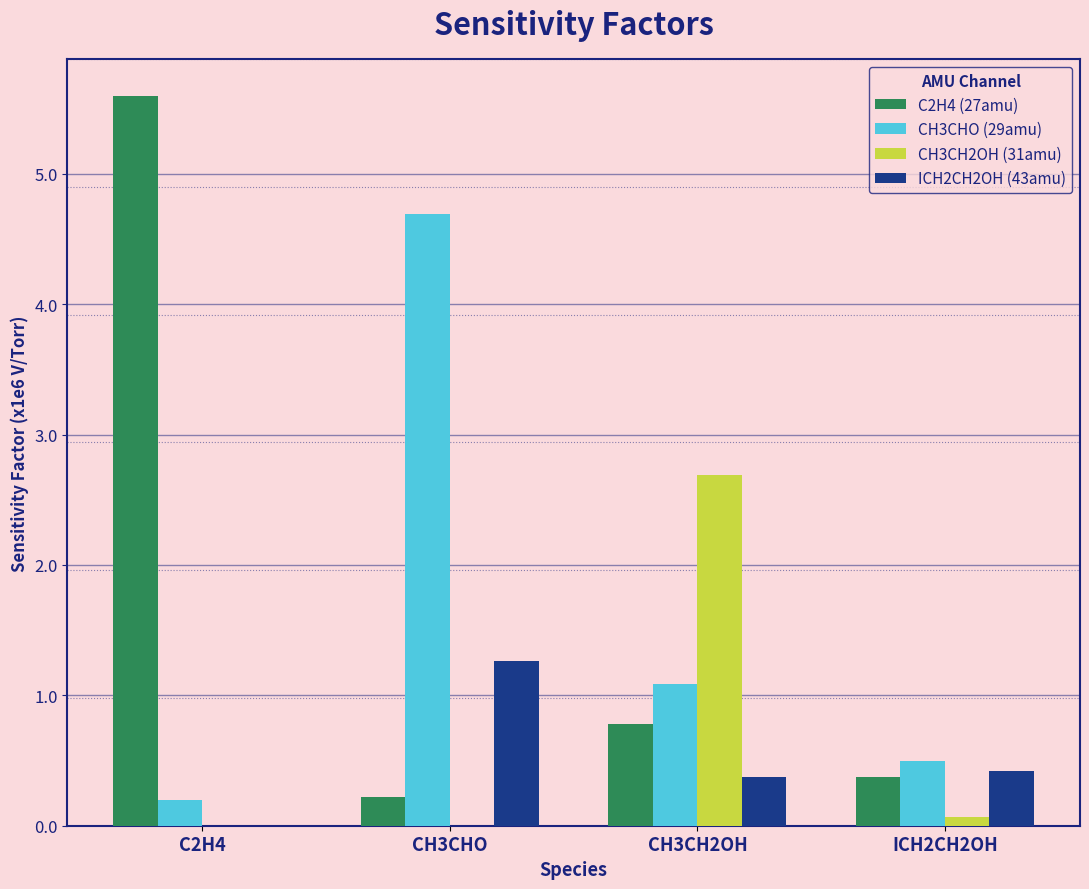

Reading left to right, list all the values displayed in this chart.

C2H4 (27amu): C2H4=5.6	CH3CHO=0.2	CH3CH2OH=0.8	ICH2CH2OH=0.4
CH3CHO (29amu): C2H4=0.2	CH3CHO=4.7	CH3CH2OH=1.1	ICH2CH2OH=0.5
CH3CH2OH (31amu): C2H4=0.0	CH3CHO=0.0	CH3CH2OH=2.7	ICH2CH2OH=0.1
ICH2CH2OH (43amu): C2H4=0.0	CH3CHO=1.3	CH3CH2OH=0.4	ICH2CH2OH=0.4